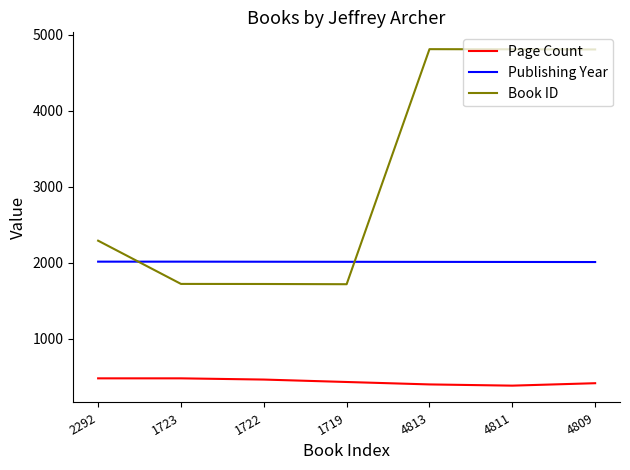

What is the highest value of the Publishing Year series?

2016